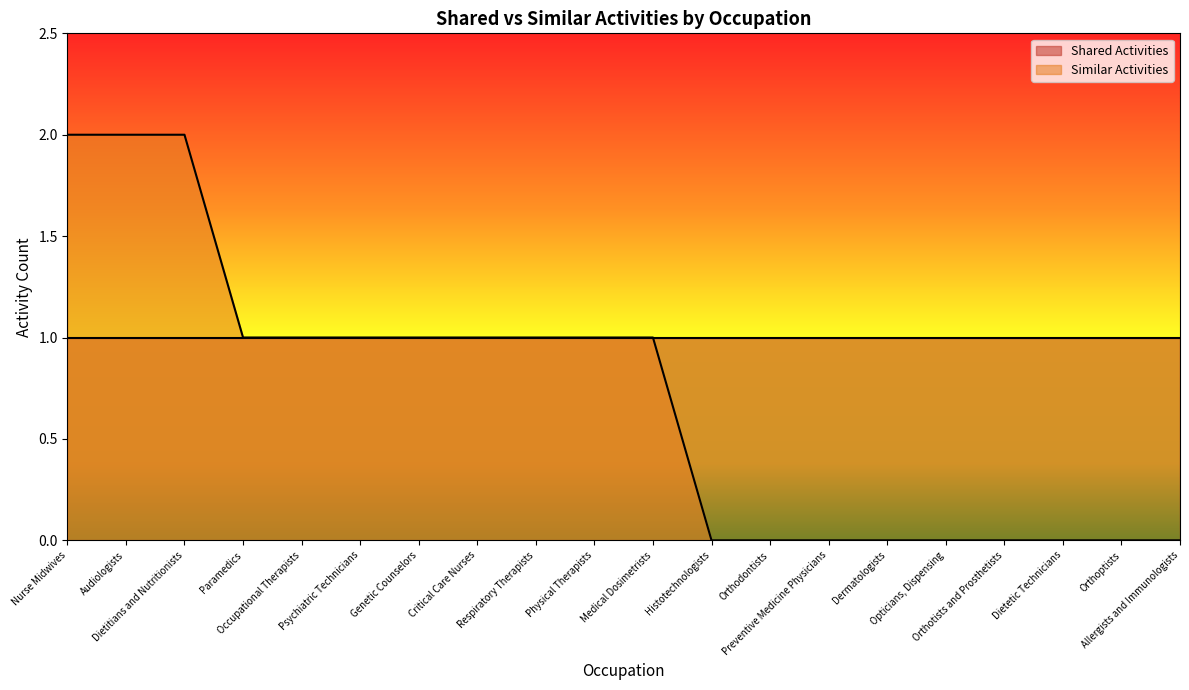

What is the sum of all values?

14